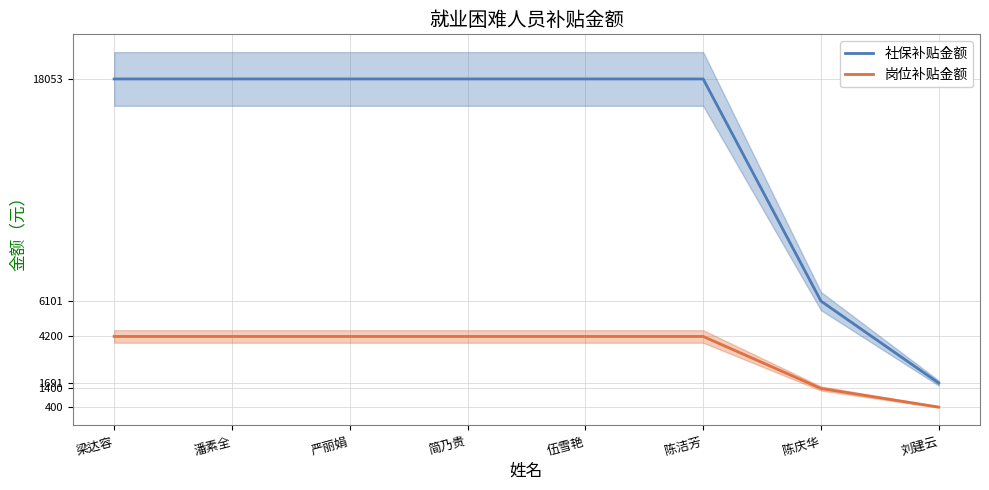

What are all the series names shown in the legend?

社保补贴金额, 岗位补贴金额